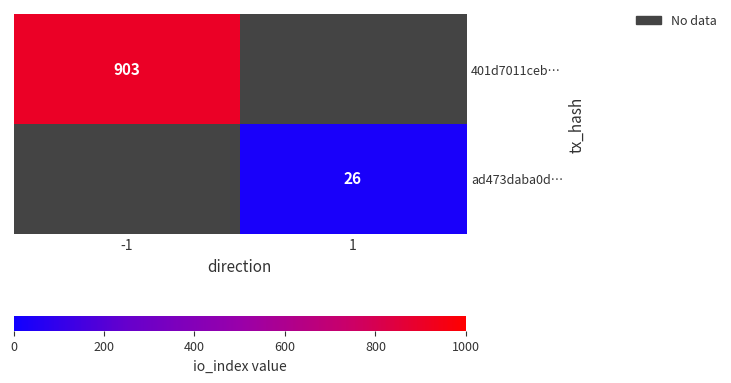

Count the number of categories in the chart.

2